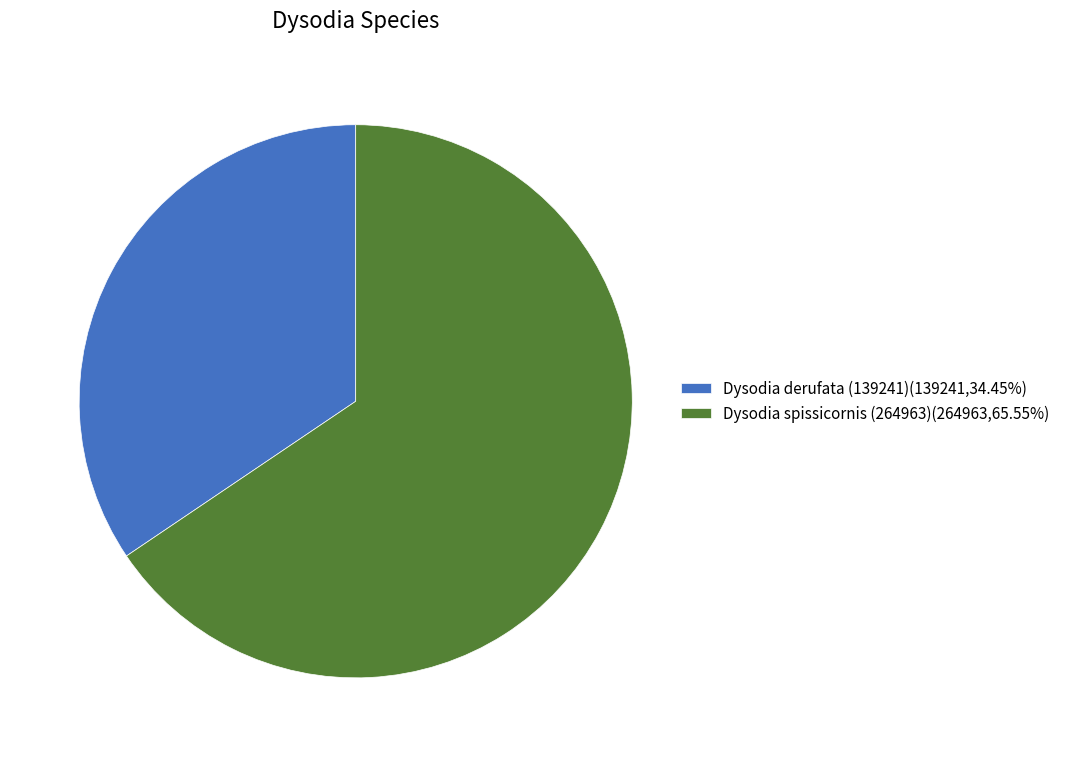

True or false: Dysodia derufata (139241) accounts for 46% of the total.

False